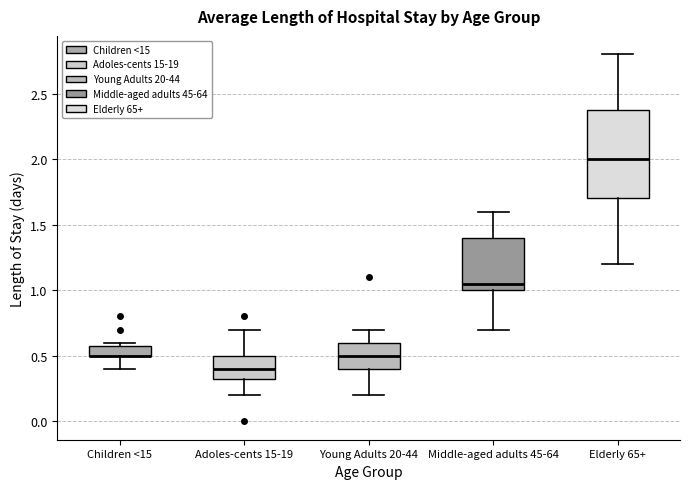

Which box is the tallest, from its lower edge to its upper edge?

Elderly 65+